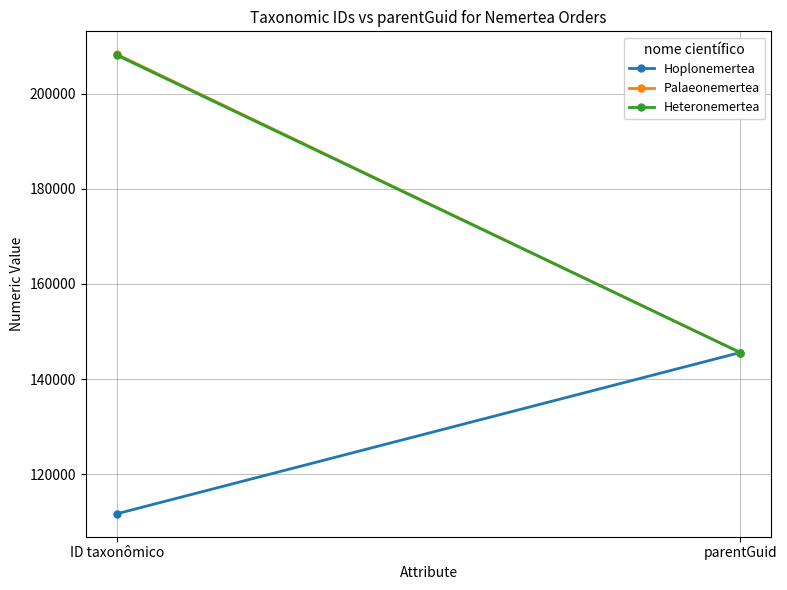

What is the minimum value shown in the chart?

111678